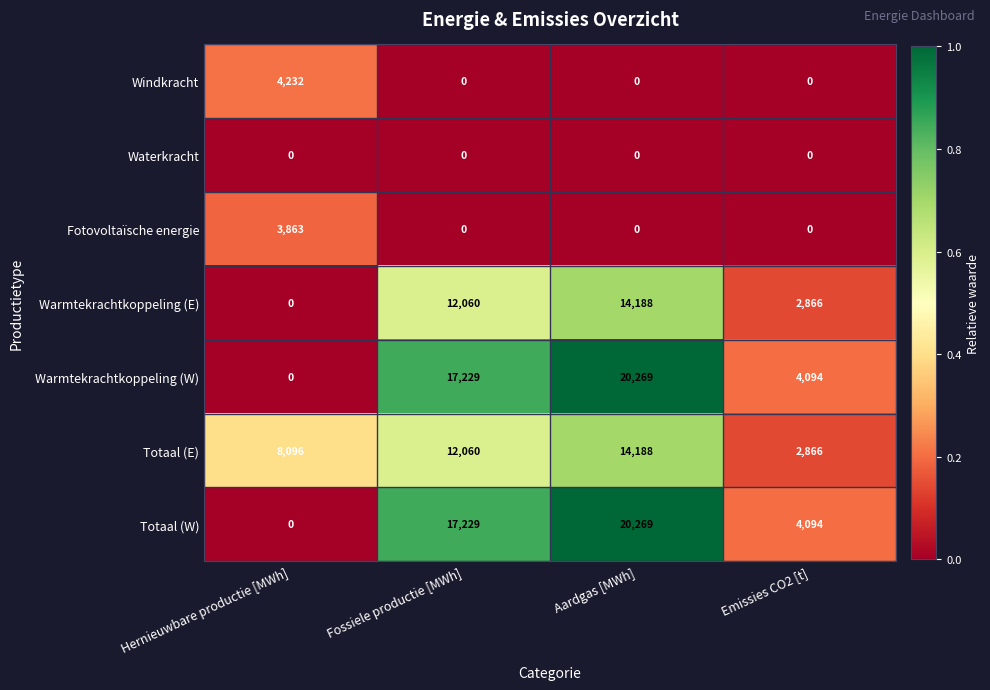

Is it true that Warmtekrachtkoppeling (E) equals 1118 at Emissies CO2 [t]?

False